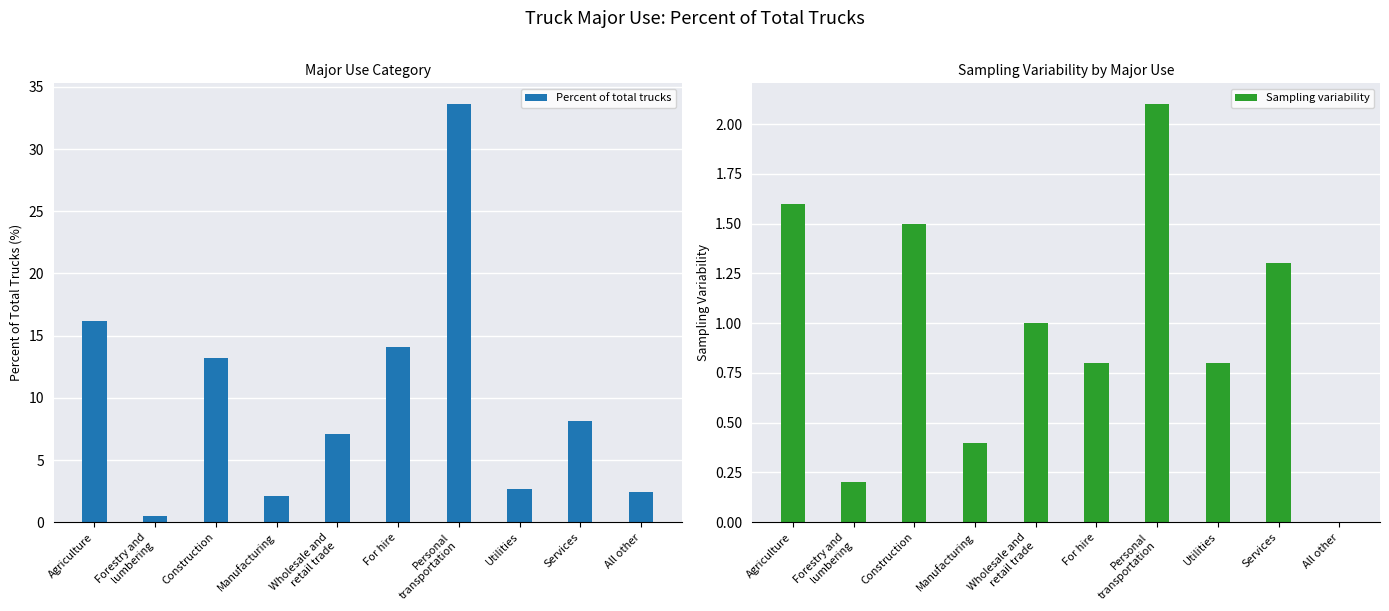

Reading left to right, extract all data points from this chart.

Percent of total trucks: Agriculture=16.2	Forestry and
lumbering=0.5	Construction=13.2	Manufacturing=2.1	Wholesale and
retail trade=7.1	For hire=14.1	Personal
transportation=33.6	Utilities=2.7	Services=8.1	All other=2.4
Sampling variability: Agriculture=1.6	Forestry and
lumbering=0.2	Construction=1.5	Manufacturing=0.4	Wholesale and
retail trade=1.0	For hire=0.8	Personal
transportation=2.1	Utilities=0.8	Services=1.3	All other=0.0